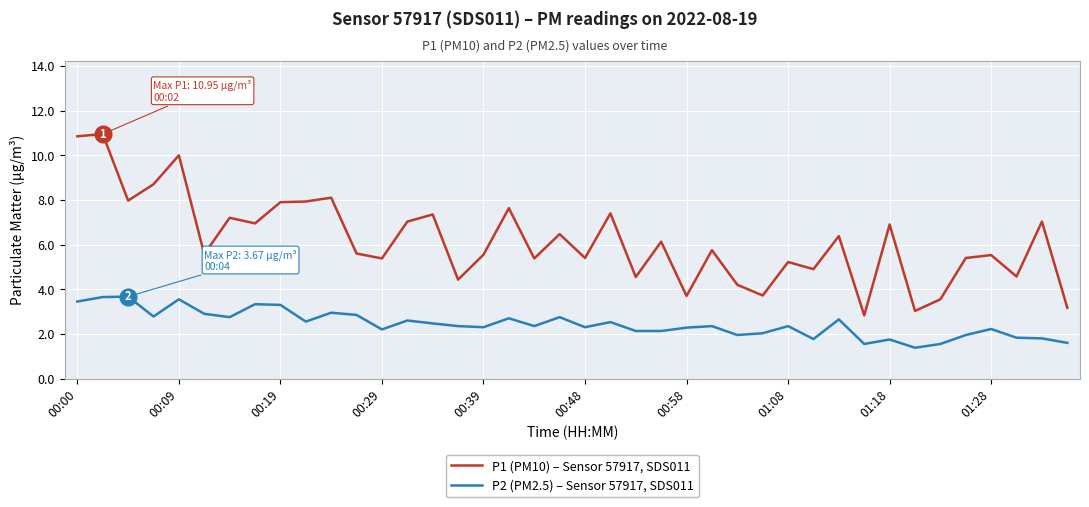

List the series in order of their overall mean, highest first.

P1 (PM10) – Sensor 57917, SDS011, P2 (PM2.5) – Sensor 57917, SDS011